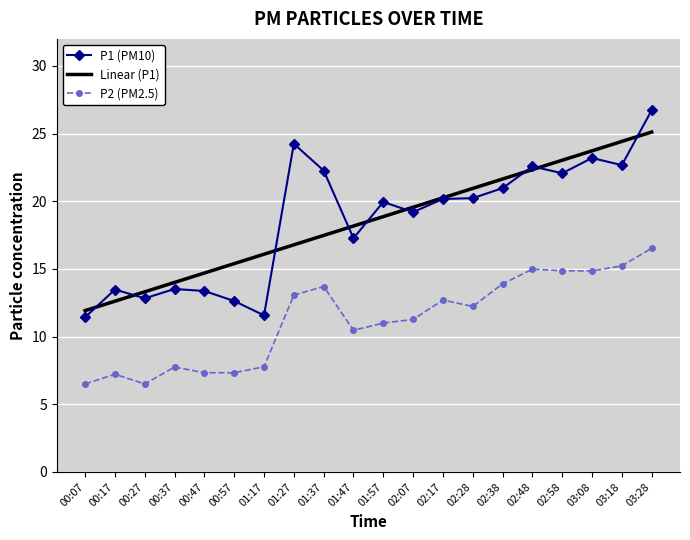

What is the sum of the Linear (P1) values at 00:37 and 02:48?

36.3